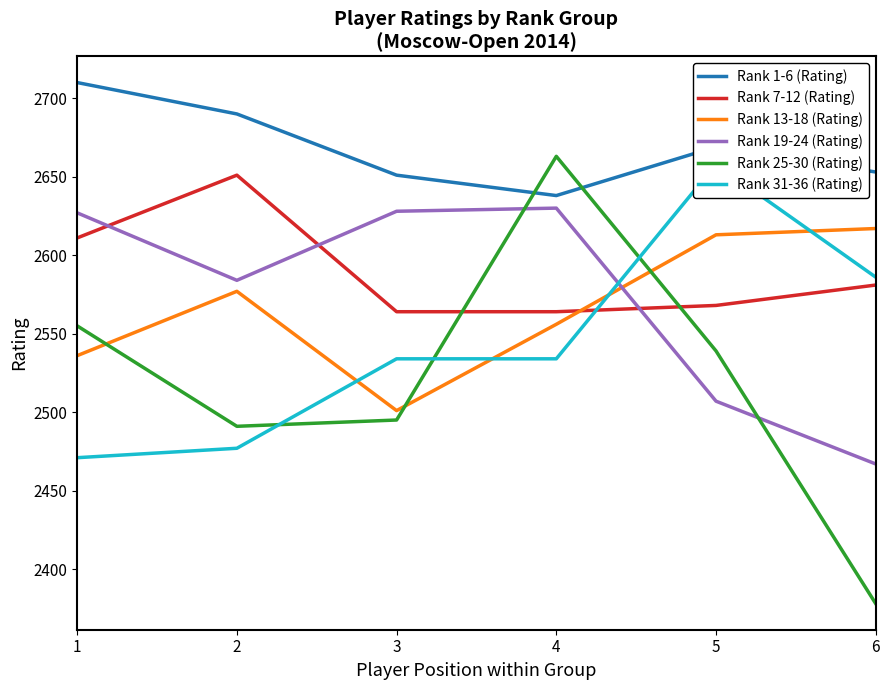

True or false: Rank 7-12 (Rating) and Rank 19-24 (Rating) intersect in this chart.

True